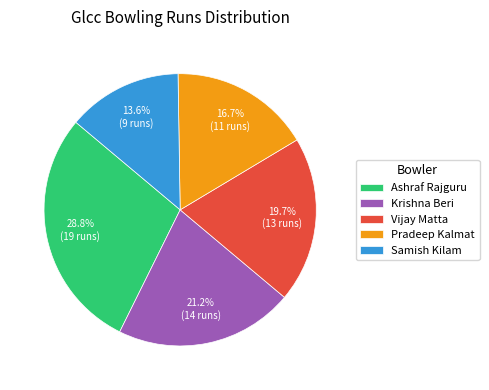

Does Krishna Beri represent more than half of the total?

No